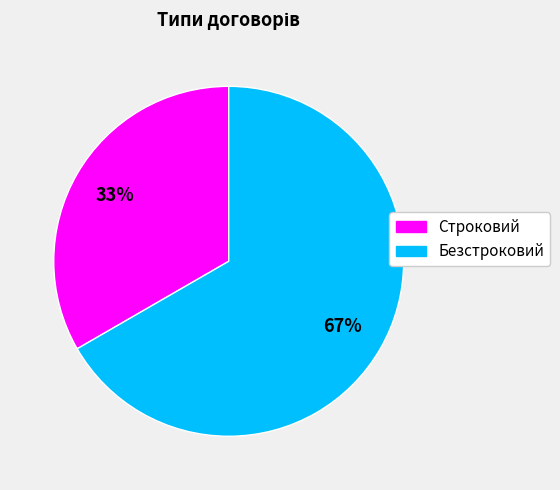

Count the number of slices in the pie.

2